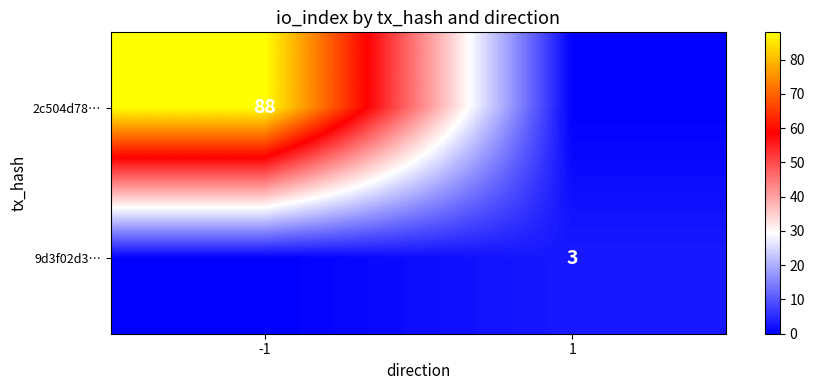

The value of 9d3f02d3… at 1 is 1. True or false?

False